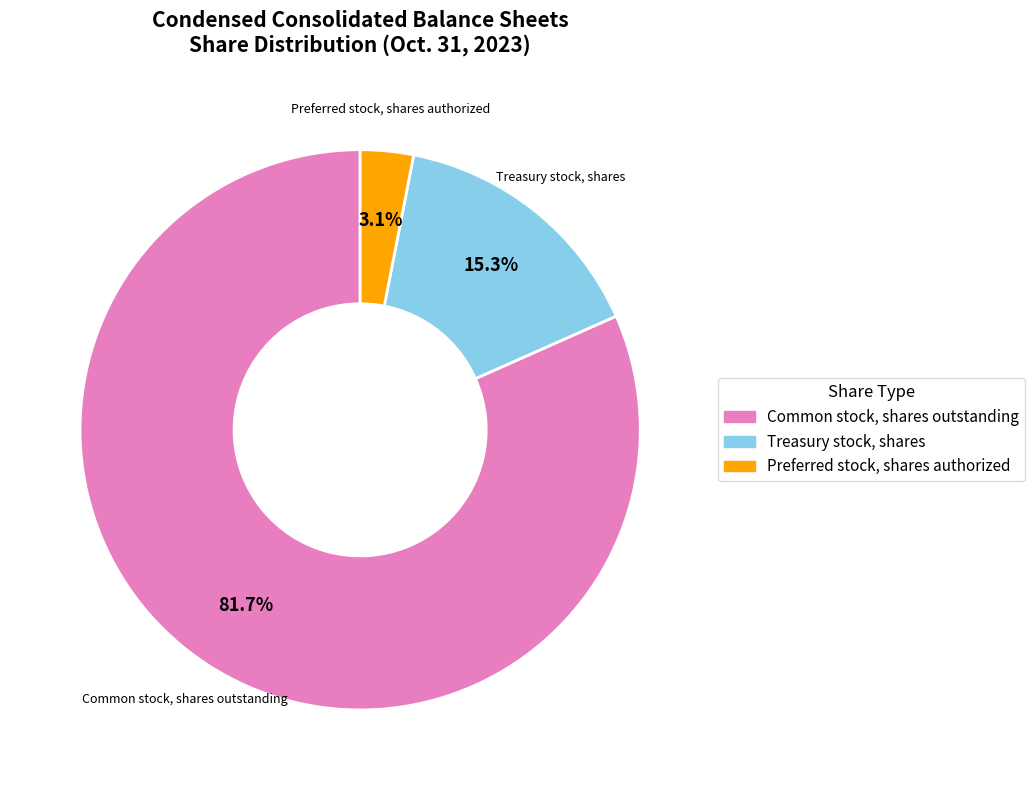

Combined, do Preferred stock, shares authorized and Treasury stock, shares account for over 50%?

No